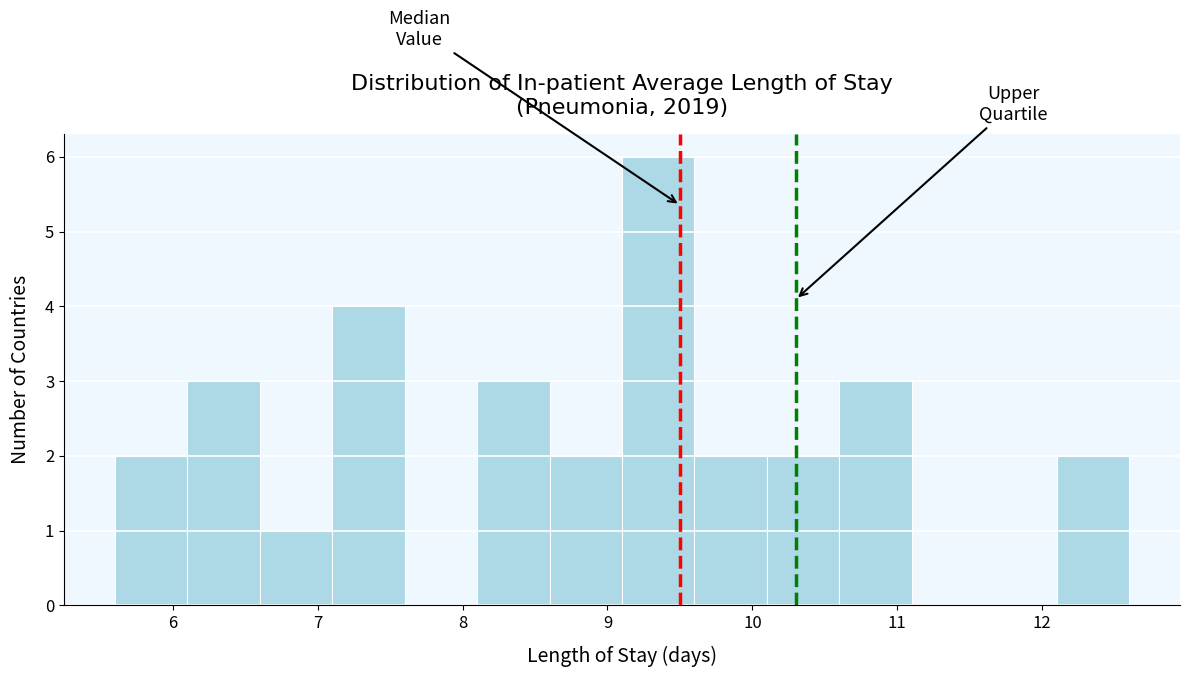

Reading left to right, list every bar in this chart as the range it spans on the x-axis followed by its height. The values are not printed on the chart, so give them approximately, as read against the axis.

5.6 to 6.1: 2
6.1 to 6.6: 3
6.6 to 7.1: 1
7.1 to 7.6: 4
7.6 to 8.1: 0
8.1 to 8.6: 3
8.6 to 9.1: 2
9.1 to 9.6: 6
9.6 to 10.1: 2
10.1 to 10.6: 2
10.6 to 11.1: 3
11.1 to 11.6: 0
11.6 to 12.1: 0
12.1 to 12.6: 2